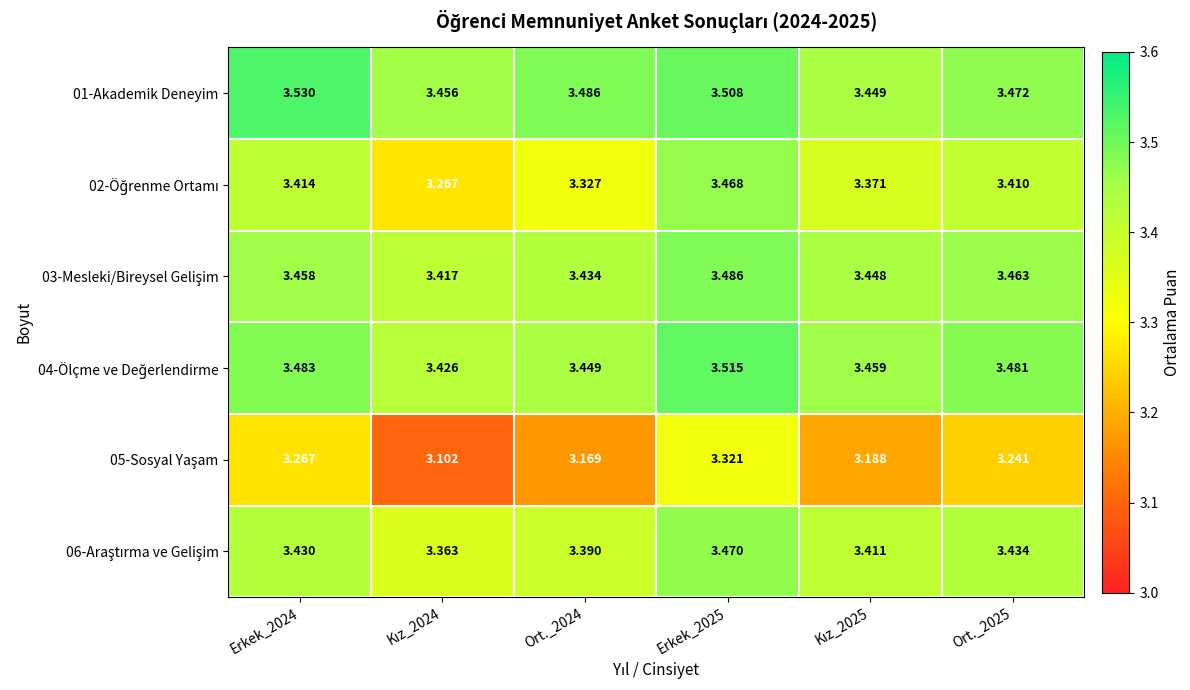

Which category has the highest value across all series?

Erkek_2024